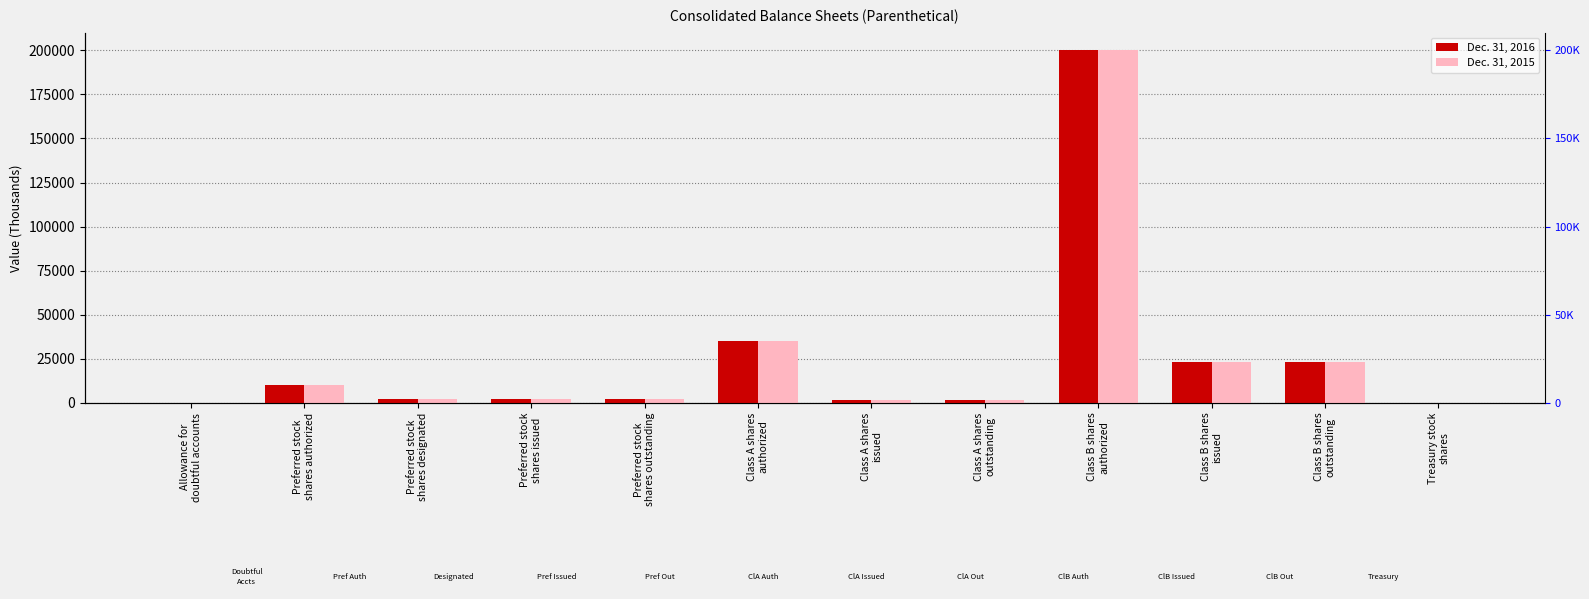

What is the sum of the Dec. 31, 2016 values at Class B shares
issued and Class A shares
outstanding?

24848